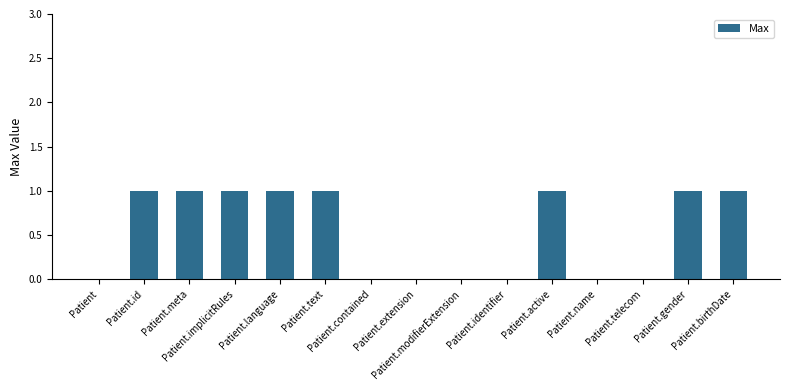

How many distinct data groups are displayed?

1